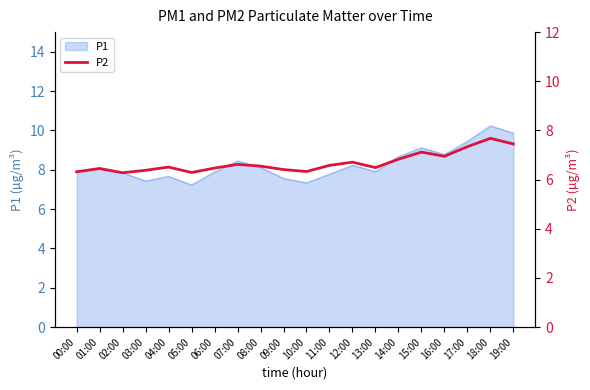

What is the maximum value for P1?

10.2